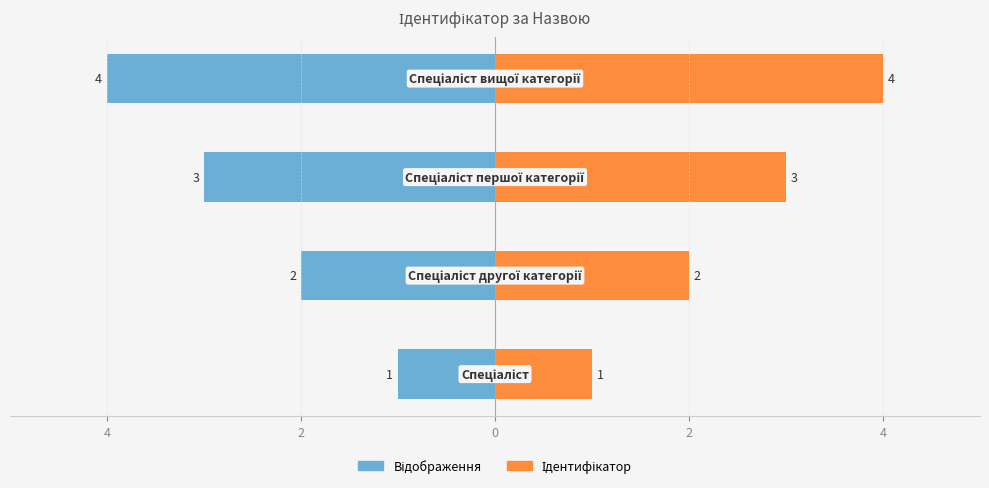

How many bars are there in total?

8